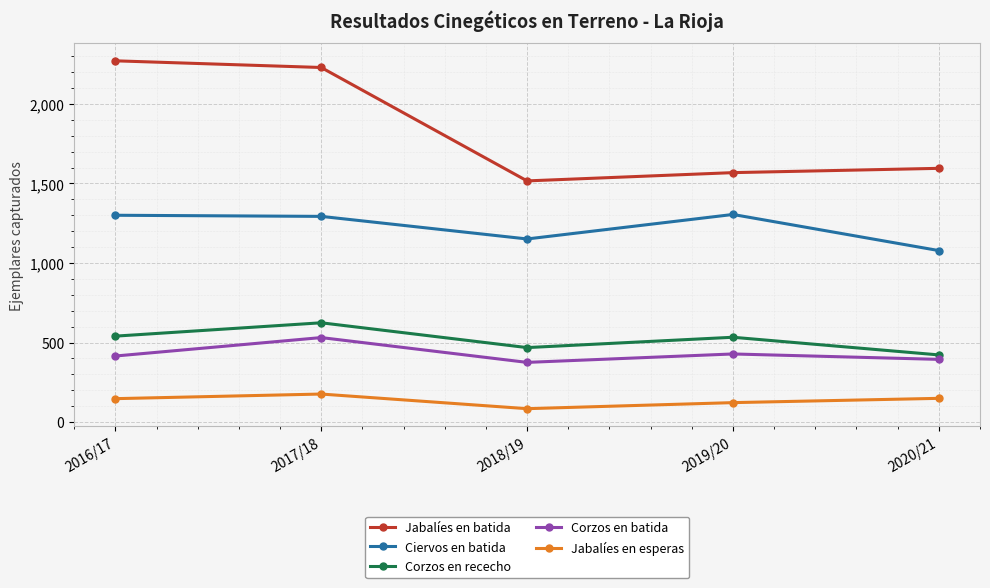

True or false: Corzos en batida has a value of 375 at 2018/19.

True